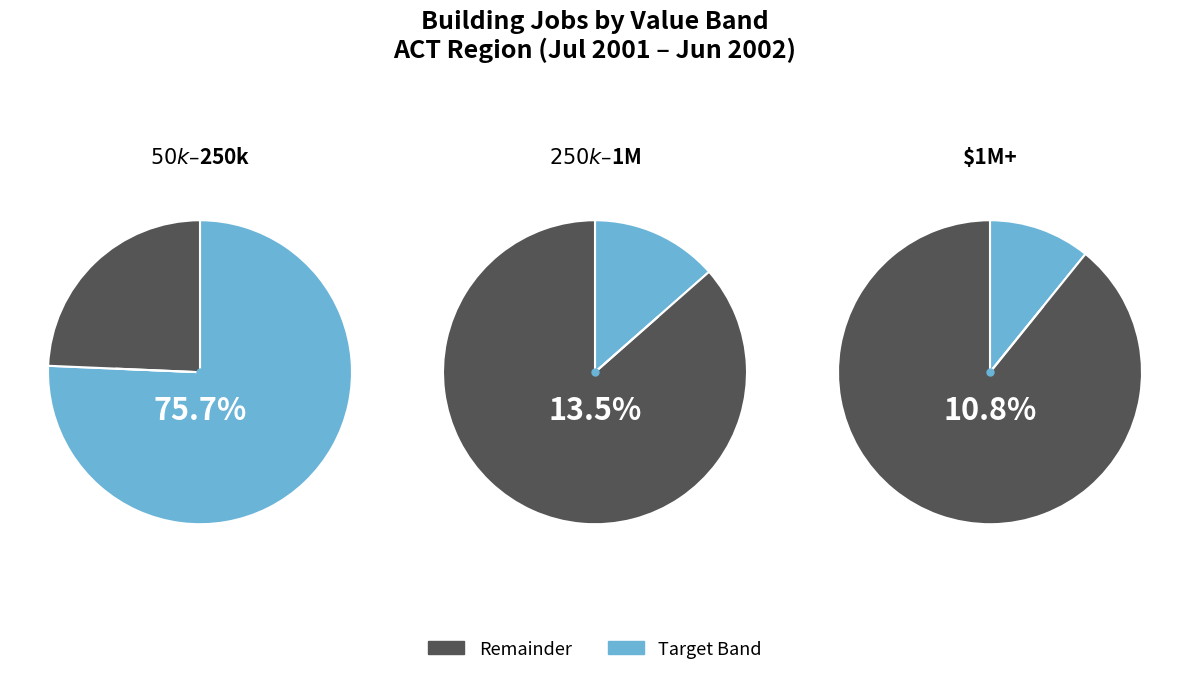

Is it true that 2001-11 is 1% of the pie?

False